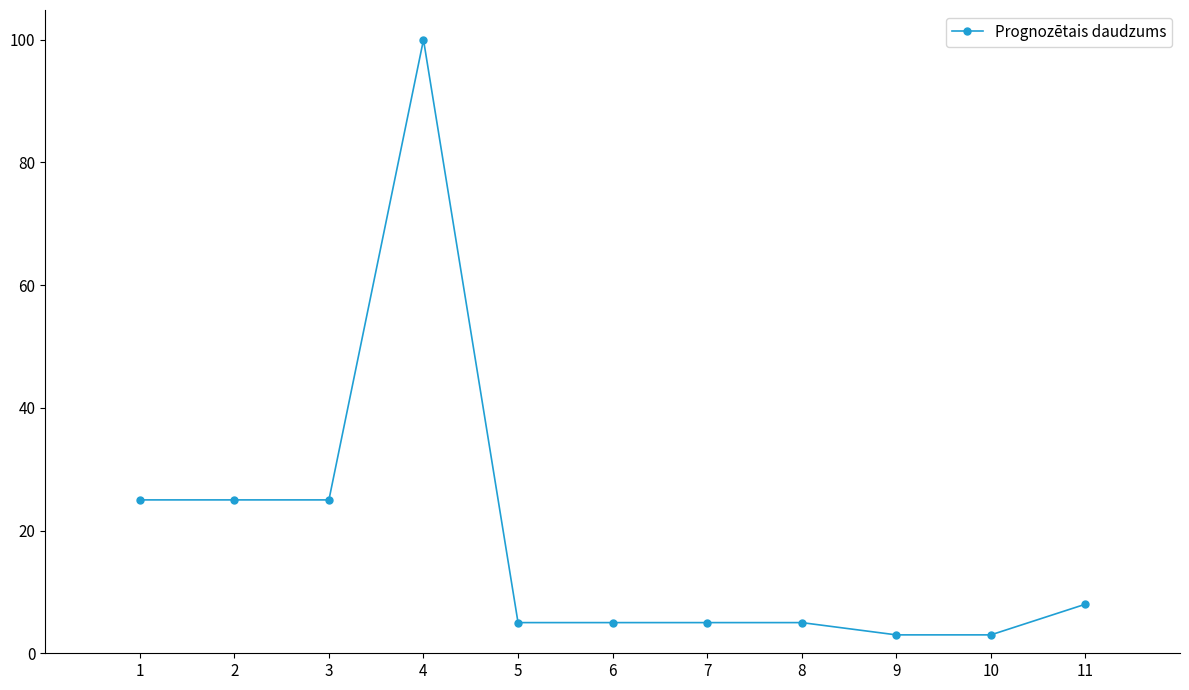

The chart shows a value of 5 at 6. True or false?

True